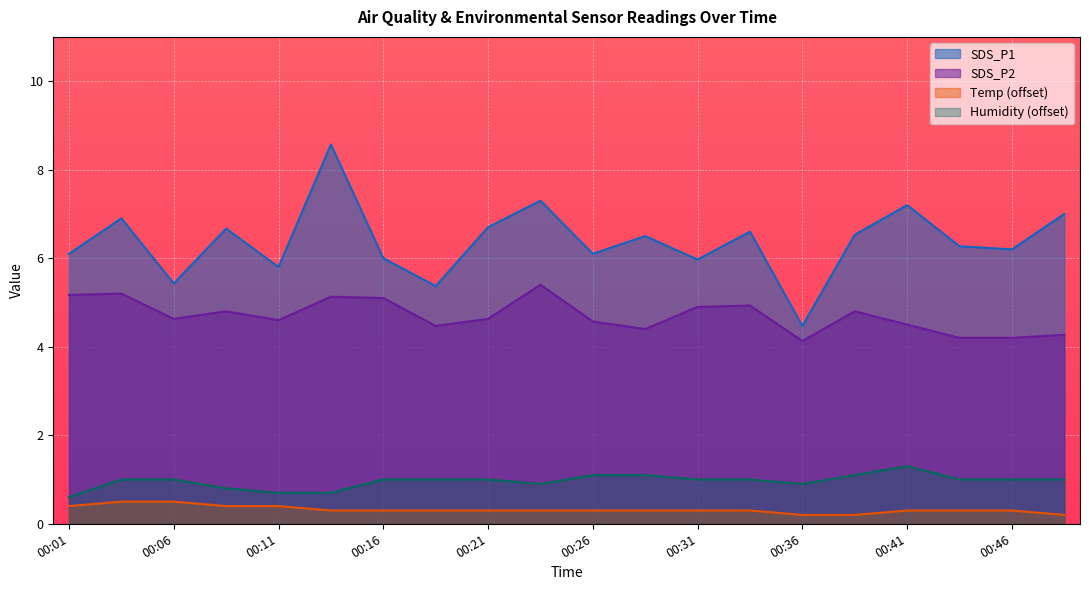

Where does the SDS_P1 series first go above 6?

00:01